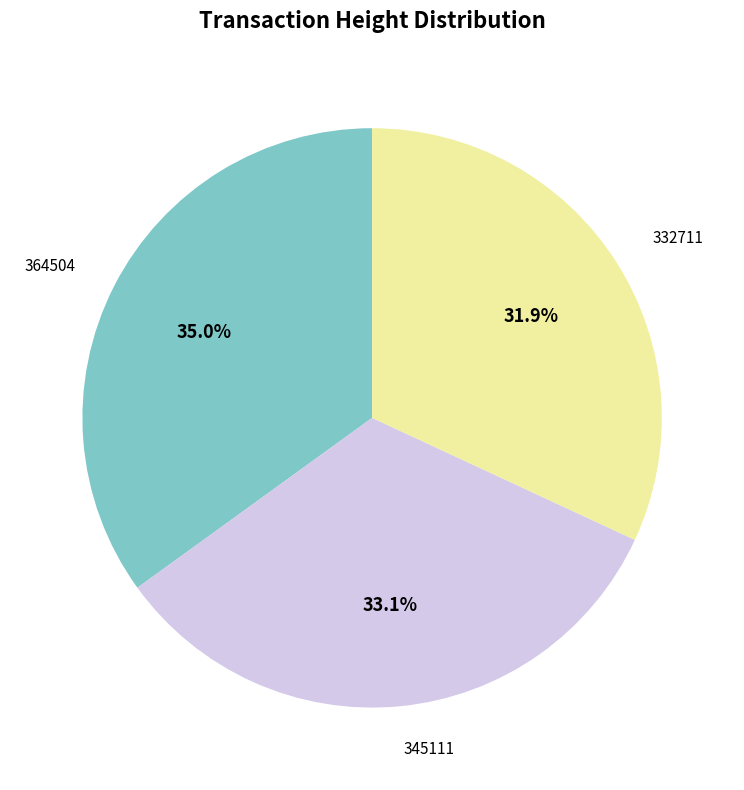

To the nearest percent, what is the difference between the largest and smallest slice percentages?

3%